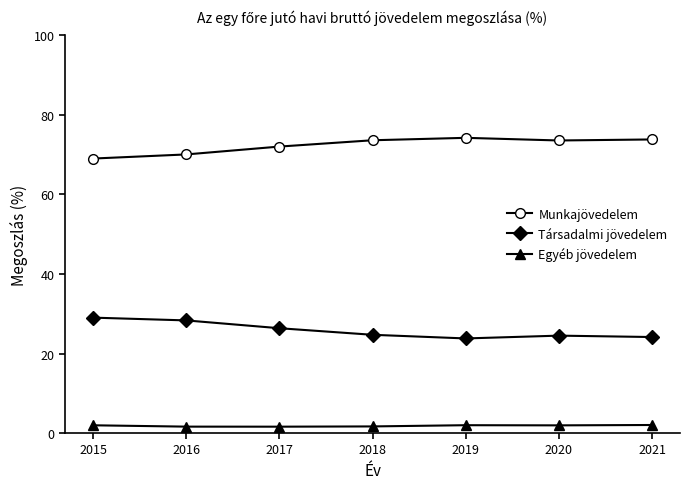

At how many categories does at least one series exceed 15?

7